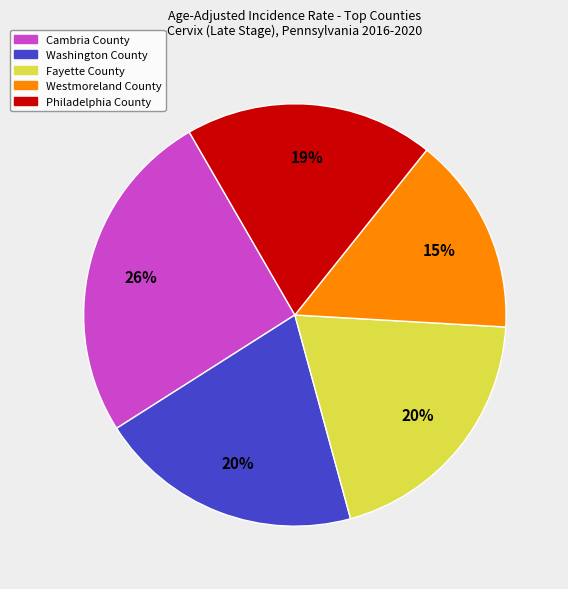

How many slices are in this pie chart?

5